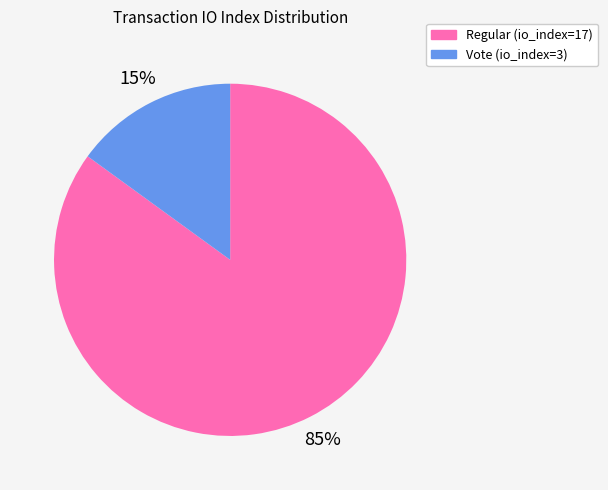

Is Regular (io_index=17) the majority of the pie?

Yes